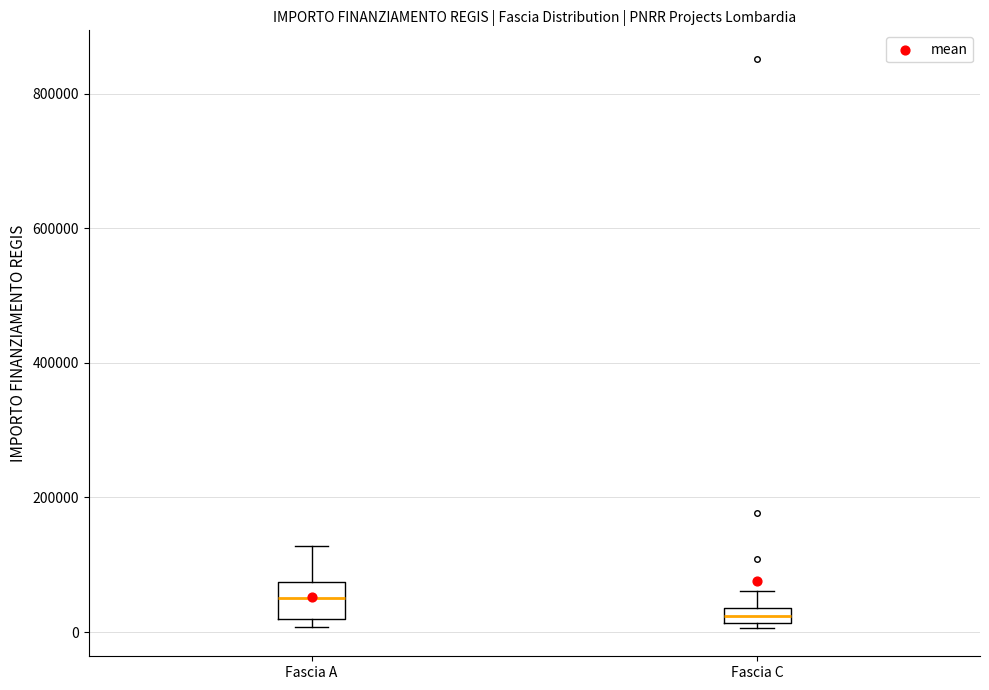

Comparing the boxes themselves (not the whiskers), which one is the tallest?

Fascia A